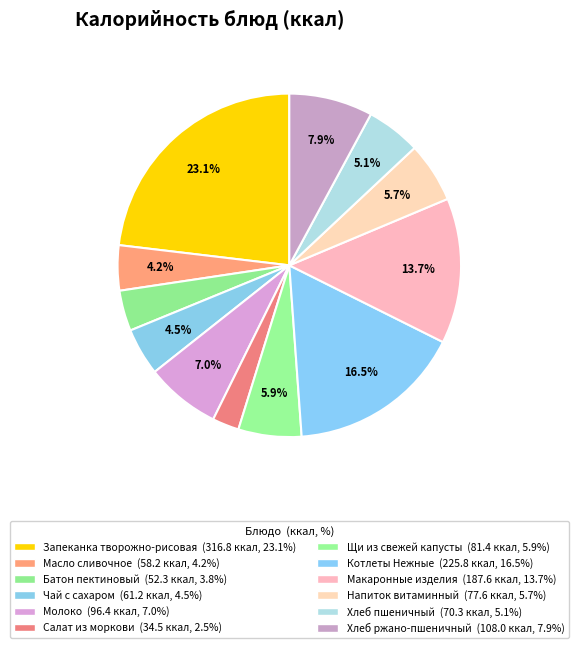

How many slices are in this pie chart?

12